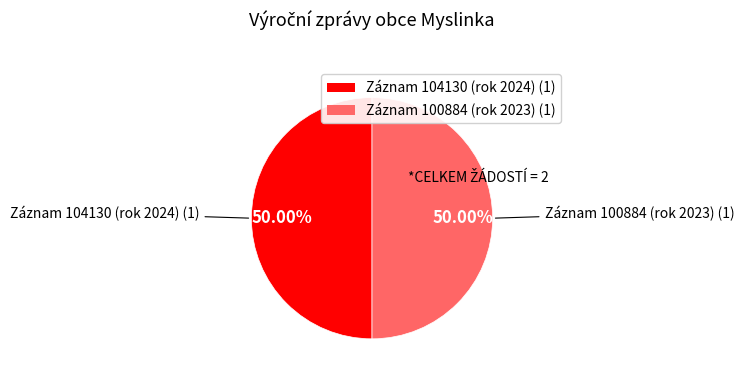

Is the sum of Záznam 104130 (rok 2024) (1) and Záznam 100884 (rok 2023) (1) greater than half?

Yes